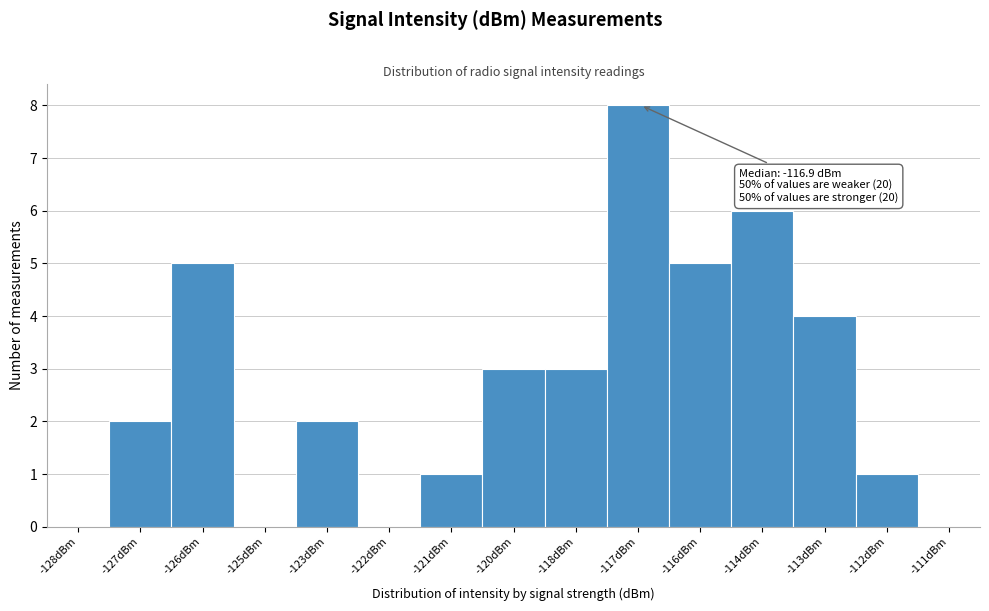

Reading right to left, transcribe all the data shown in this chart.

-111dBm=0	-112dBm=1	-113dBm=4	-114dBm=6	-116dBm=5	-117dBm=8	-118dBm=3	-120dBm=3	-121dBm=1	-122dBm=0	-123dBm=2	-125dBm=0	-126dBm=5	-127dBm=2	-128dBm=0